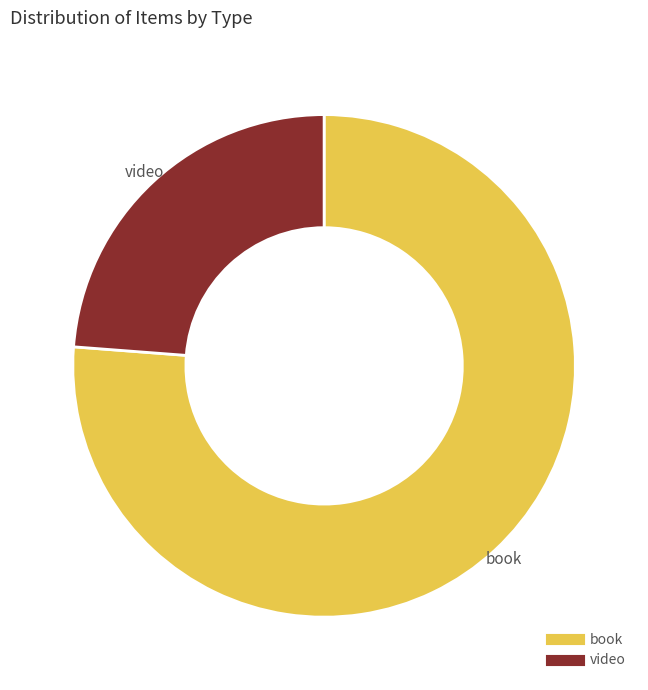

Which category accounts for the majority?

book